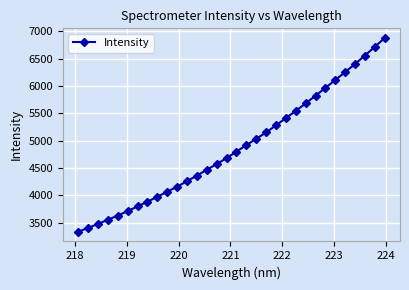

What is the difference between the second highest and minimum values?

3380.6